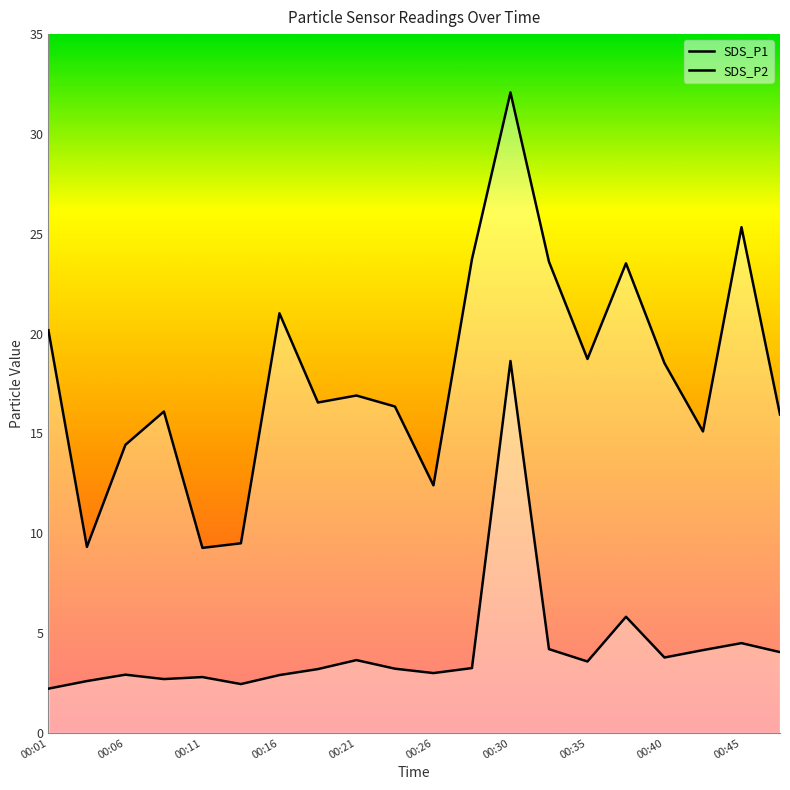

True or false: SDS_P2 and SDS_P1 intersect in this chart.

False